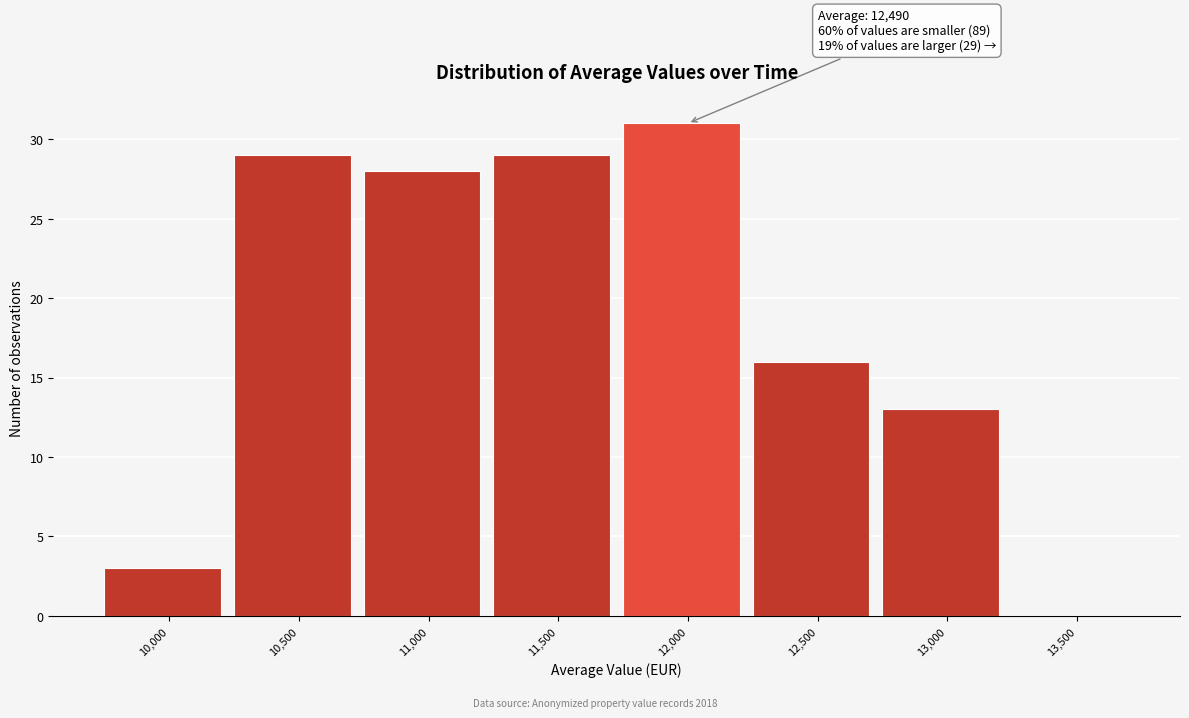

Reading left to right, transcribe all the data shown in this chart.

10,000=3	10,500=29	11,000=28	11,500=29	12,000=31	12,500=16	13,000=13	13,500=0